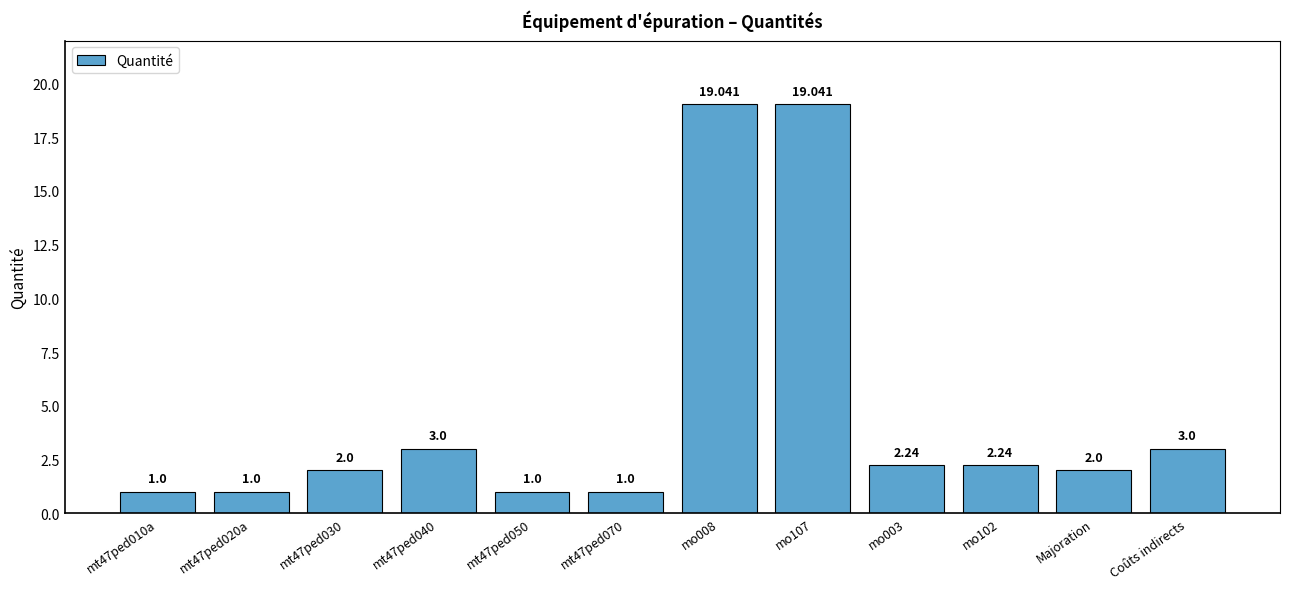

What is the label of the 5th bar from the right?

mo107